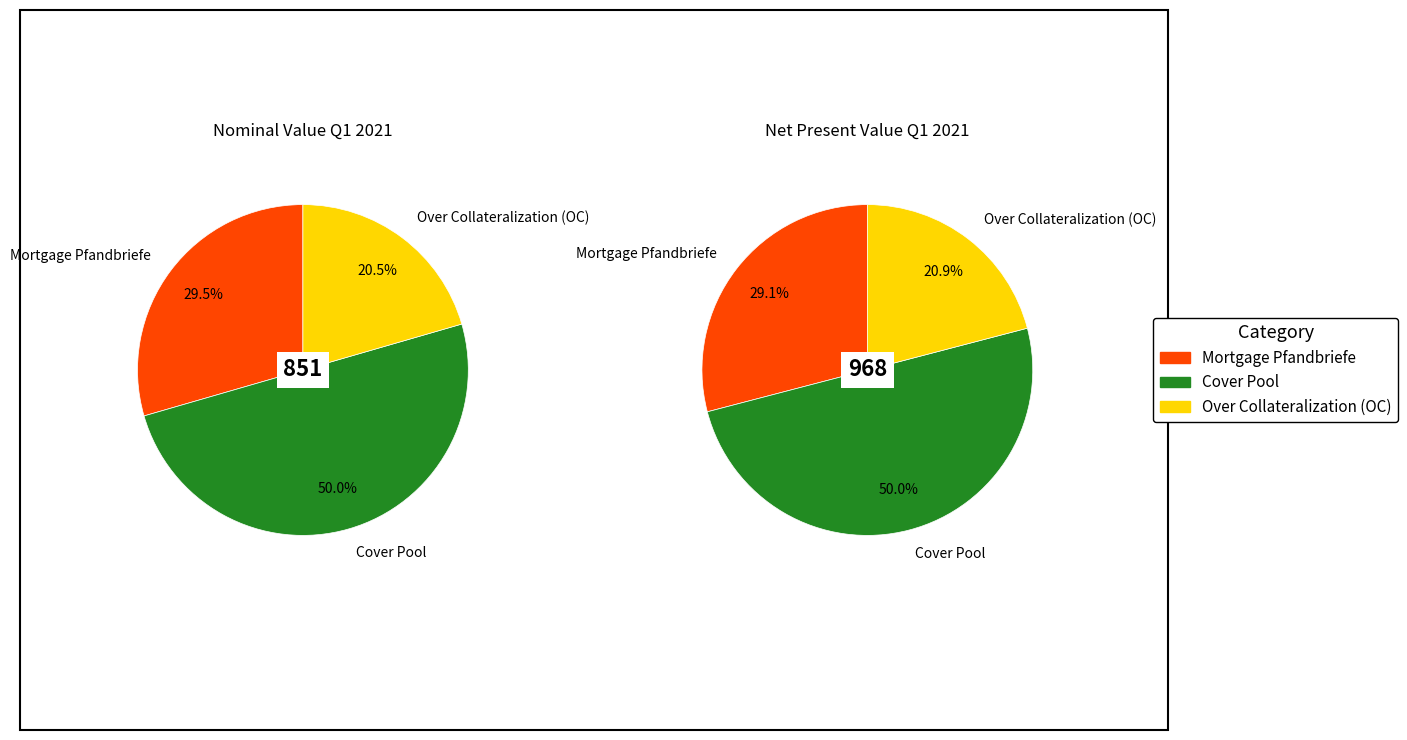

How many segments does this pie chart have?

3